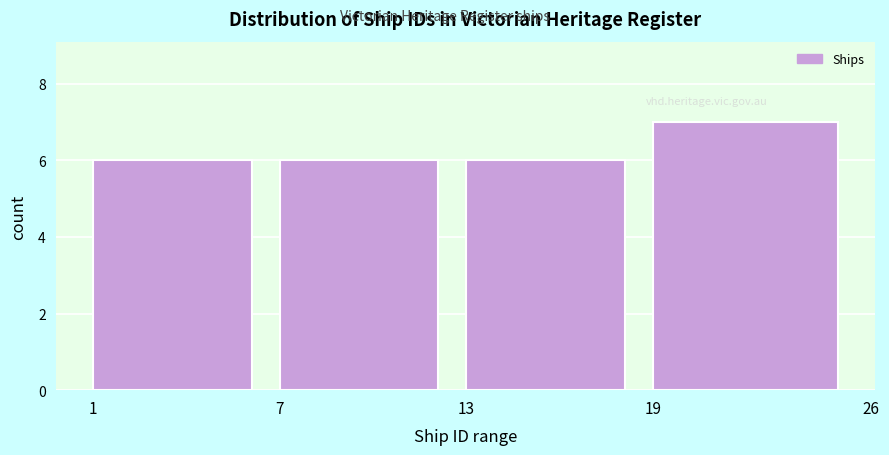

Over which range of the x-axis is the bar tallest?

19 to 26